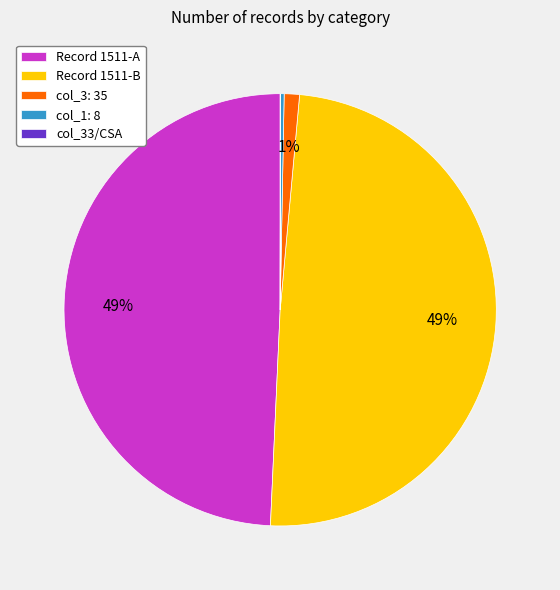

The Record 1511-A slice represents 49% of the pie. True or false?

True